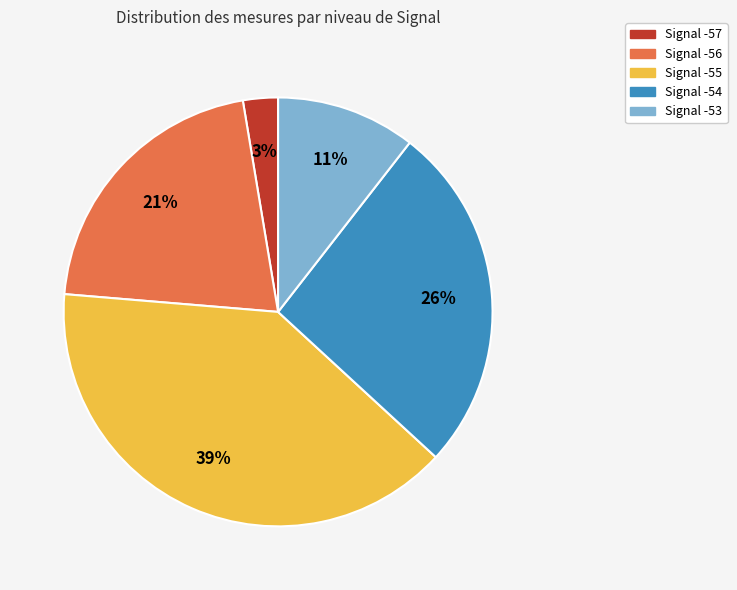

Does any single category account for the majority?

No